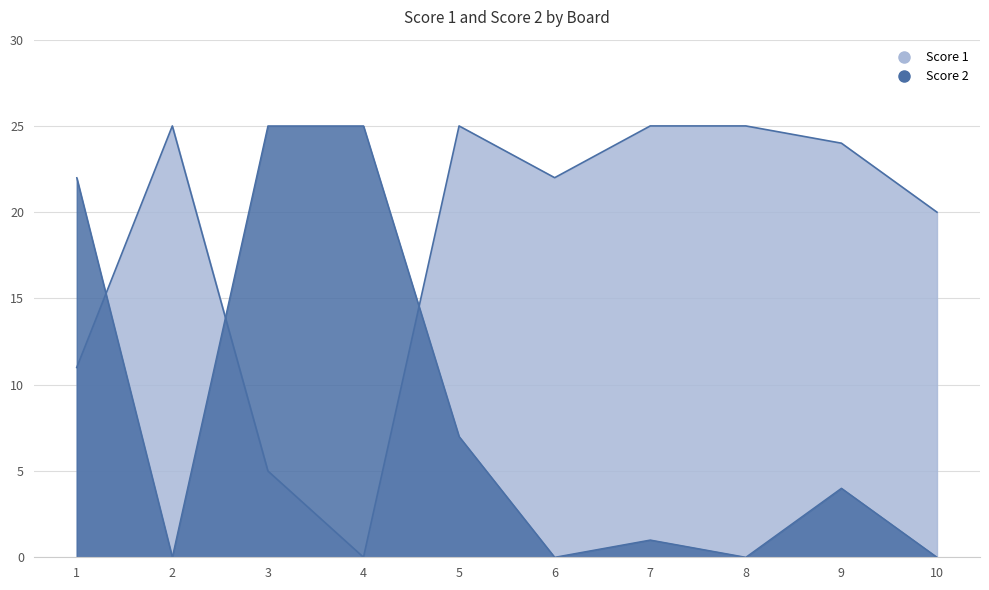

Reading left to right, list all the values displayed in this chart.

Score 1: 1=11	2=25	3=5	4=0	5=25	6=22	7=25	8=25	9=24	10=20
Score 2: 1=22	2=0	3=25	4=25	5=7	6=0	7=1	8=0	9=4	10=0